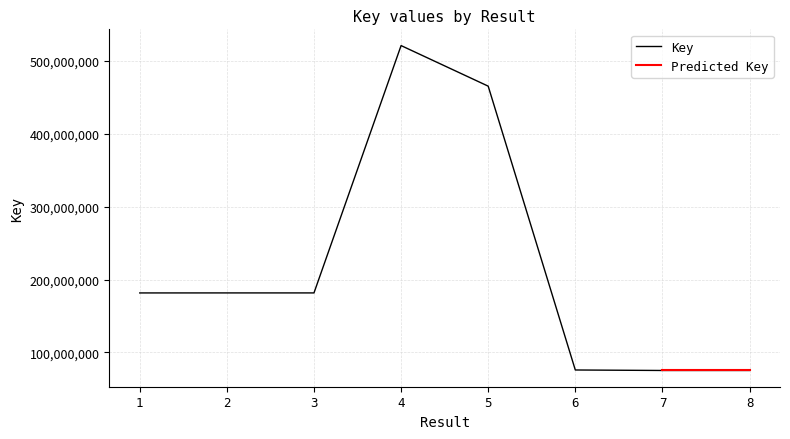

The value at 3 is 60440865. True or false?

False